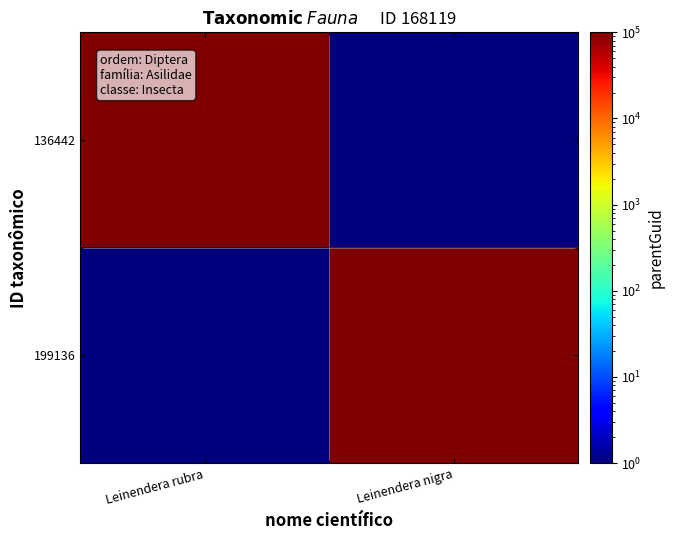

Reading left to right, what are all the values shown in this chart?

136442: Leinendera rubra=168119	Leinendera nigra=1
199136: Leinendera rubra=1	Leinendera nigra=168119